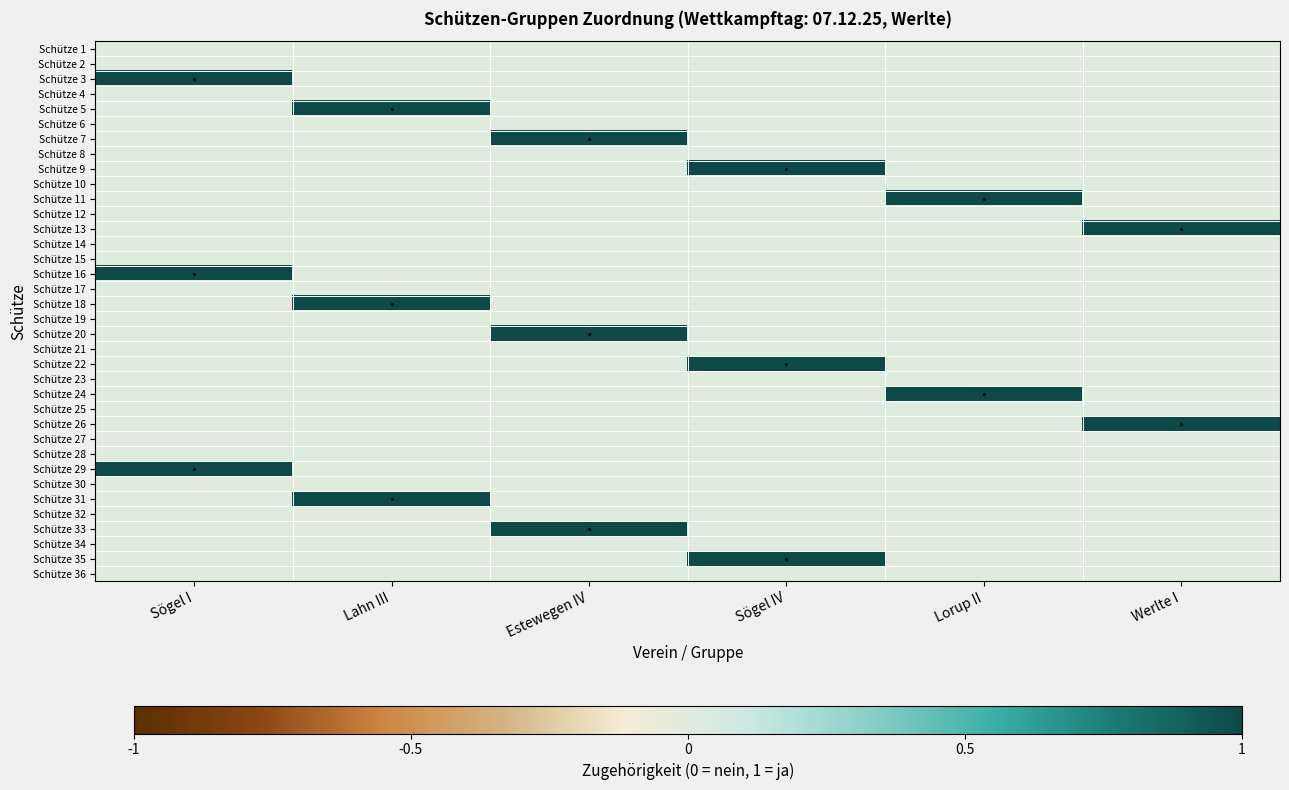

Reading right to left, transcribe all the data shown in this chart.

Schütze 1: Werlte I=0	Lorup II=0	Sögel IV=0	Estewegen IV=0	Lahn III=0	Sögel I=0
Schütze 2: Werlte I=0	Lorup II=0	Sögel IV=0	Estewegen IV=0	Lahn III=0	Sögel I=0
Schütze 3: Werlte I=0	Lorup II=0	Sögel IV=0	Estewegen IV=0	Lahn III=0	Sögel I=1
Schütze 4: Werlte I=0	Lorup II=0	Sögel IV=0	Estewegen IV=0	Lahn III=0	Sögel I=0
Schütze 5: Werlte I=0	Lorup II=0	Sögel IV=0	Estewegen IV=0	Lahn III=1	Sögel I=0
Schütze 6: Werlte I=0	Lorup II=0	Sögel IV=0	Estewegen IV=0	Lahn III=0	Sögel I=0
Schütze 7: Werlte I=0	Lorup II=0	Sögel IV=0	Estewegen IV=1	Lahn III=0	Sögel I=0
Schütze 8: Werlte I=0	Lorup II=0	Sögel IV=0	Estewegen IV=0	Lahn III=0	Sögel I=0
Schütze 9: Werlte I=0	Lorup II=0	Sögel IV=1	Estewegen IV=0	Lahn III=0	Sögel I=0
Schütze 10: Werlte I=0	Lorup II=0	Sögel IV=0	Estewegen IV=0	Lahn III=0	Sögel I=0
Schütze 11: Werlte I=0	Lorup II=1	Sögel IV=0	Estewegen IV=0	Lahn III=0	Sögel I=0
Schütze 12: Werlte I=0	Lorup II=0	Sögel IV=0	Estewegen IV=0	Lahn III=0	Sögel I=0
Schütze 13: Werlte I=1	Lorup II=0	Sögel IV=0	Estewegen IV=0	Lahn III=0	Sögel I=0
Schütze 14: Werlte I=0	Lorup II=0	Sögel IV=0	Estewegen IV=0	Lahn III=0	Sögel I=0
Schütze 15: Werlte I=0	Lorup II=0	Sögel IV=0	Estewegen IV=0	Lahn III=0	Sögel I=0
Schütze 16: Werlte I=0	Lorup II=0	Sögel IV=0	Estewegen IV=0	Lahn III=0	Sögel I=1
Schütze 17: Werlte I=0	Lorup II=0	Sögel IV=0	Estewegen IV=0	Lahn III=0	Sögel I=0
Schütze 18: Werlte I=0	Lorup II=0	Sögel IV=0	Estewegen IV=0	Lahn III=1	Sögel I=0
Schütze 19: Werlte I=0	Lorup II=0	Sögel IV=0	Estewegen IV=0	Lahn III=0	Sögel I=0
Schütze 20: Werlte I=0	Lorup II=0	Sögel IV=0	Estewegen IV=1	Lahn III=0	Sögel I=0
Schütze 21: Werlte I=0	Lorup II=0	Sögel IV=0	Estewegen IV=0	Lahn III=0	Sögel I=0
Schütze 22: Werlte I=0	Lorup II=0	Sögel IV=1	Estewegen IV=0	Lahn III=0	Sögel I=0
Schütze 23: Werlte I=0	Lorup II=0	Sögel IV=0	Estewegen IV=0	Lahn III=0	Sögel I=0
Schütze 24: Werlte I=0	Lorup II=1	Sögel IV=0	Estewegen IV=0	Lahn III=0	Sögel I=0
Schütze 25: Werlte I=0	Lorup II=0	Sögel IV=0	Estewegen IV=0	Lahn III=0	Sögel I=0
Schütze 26: Werlte I=1	Lorup II=0	Sögel IV=0	Estewegen IV=0	Lahn III=0	Sögel I=0
Schütze 27: Werlte I=0	Lorup II=0	Sögel IV=0	Estewegen IV=0	Lahn III=0	Sögel I=0
Schütze 28: Werlte I=0	Lorup II=0	Sögel IV=0	Estewegen IV=0	Lahn III=0	Sögel I=0
Schütze 29: Werlte I=0	Lorup II=0	Sögel IV=0	Estewegen IV=0	Lahn III=0	Sögel I=1
Schütze 30: Werlte I=0	Lorup II=0	Sögel IV=0	Estewegen IV=0	Lahn III=0	Sögel I=0
Schütze 31: Werlte I=0	Lorup II=0	Sögel IV=0	Estewegen IV=0	Lahn III=1	Sögel I=0
Schütze 32: Werlte I=0	Lorup II=0	Sögel IV=0	Estewegen IV=0	Lahn III=0	Sögel I=0
Schütze 33: Werlte I=0	Lorup II=0	Sögel IV=0	Estewegen IV=1	Lahn III=0	Sögel I=0
Schütze 34: Werlte I=0	Lorup II=0	Sögel IV=0	Estewegen IV=0	Lahn III=0	Sögel I=0
Schütze 35: Werlte I=0	Lorup II=0	Sögel IV=1	Estewegen IV=0	Lahn III=0	Sögel I=0
Schütze 36: Werlte I=0	Lorup II=0	Sögel IV=0	Estewegen IV=0	Lahn III=0	Sögel I=0